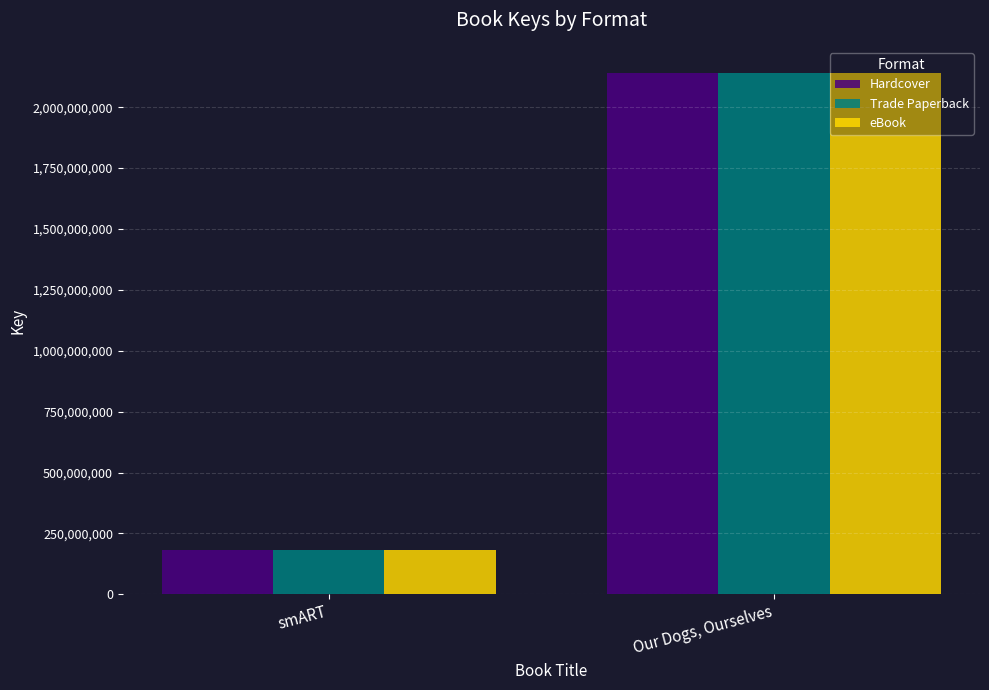

List the labels in order of Trade Paperback value, smallest first.

smART, Our Dogs, Ourselves